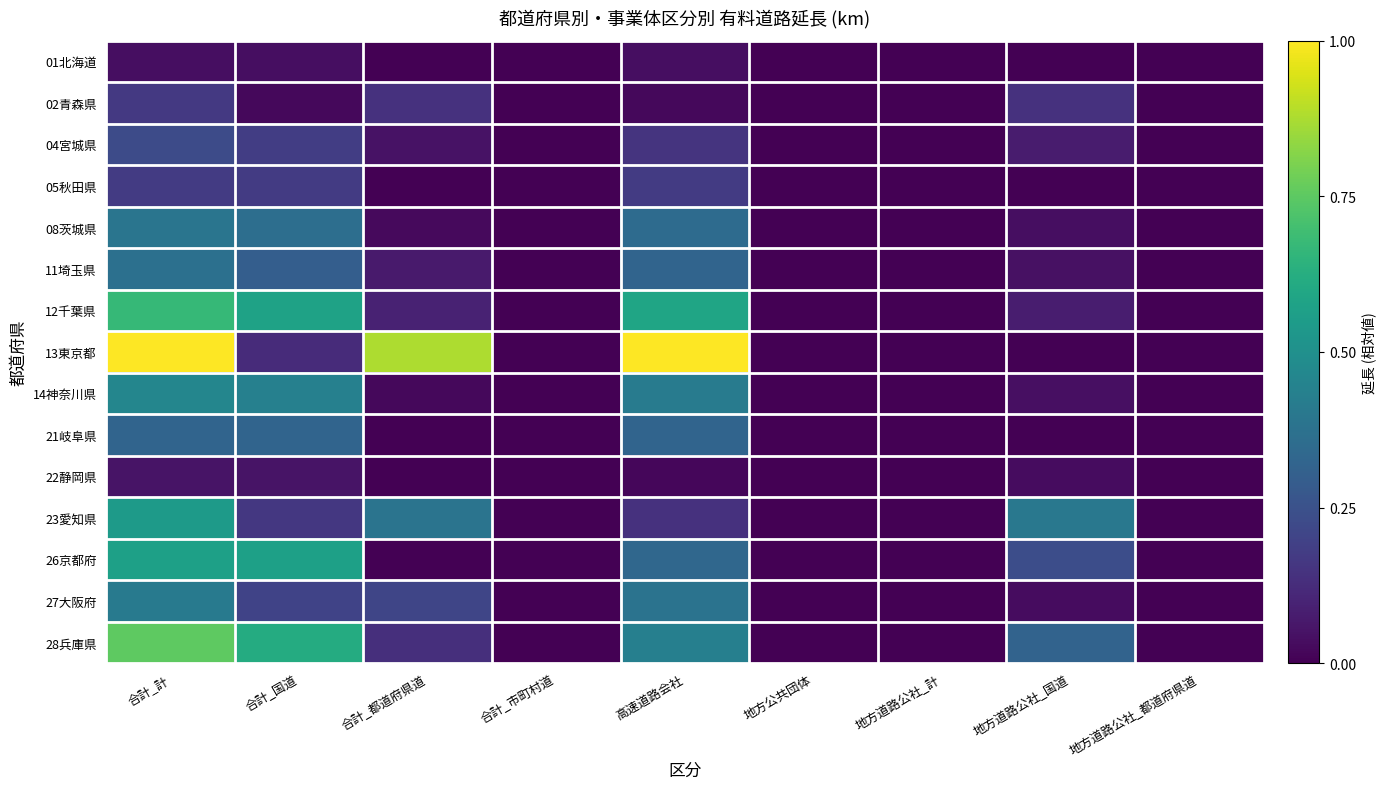

Which has a higher value, 高速道路会社 or 合計_計?

高速道路会社